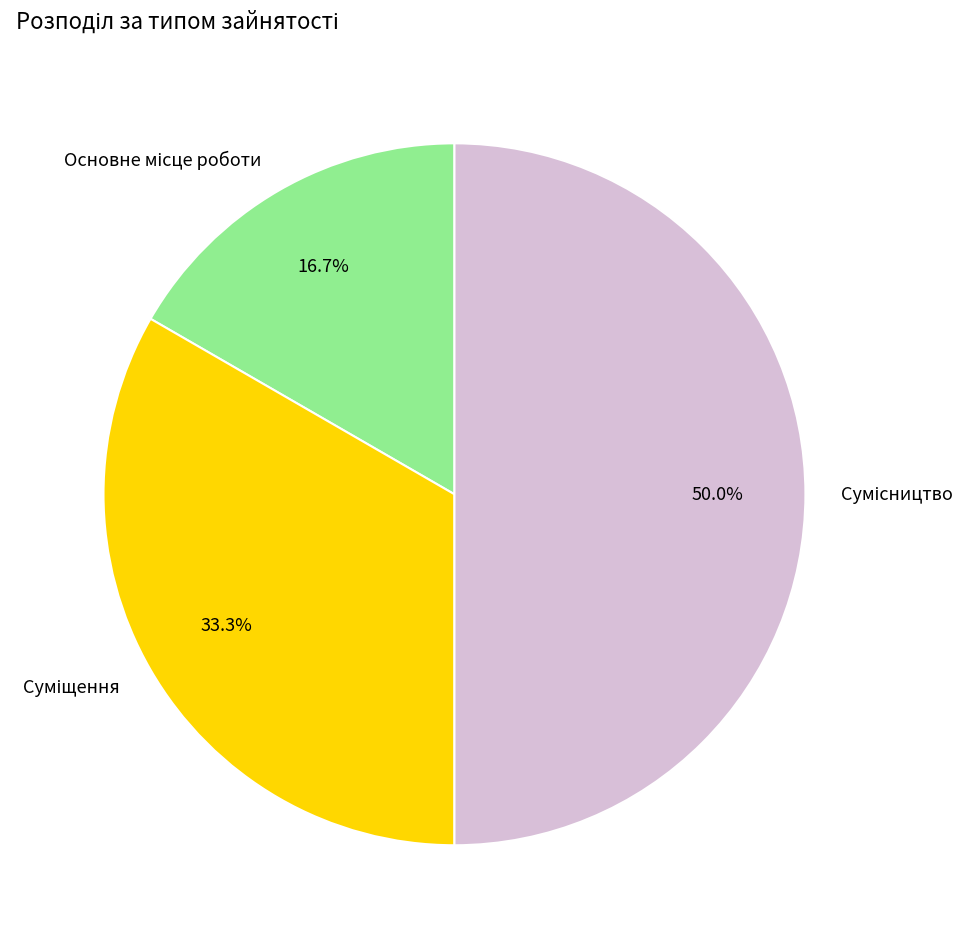

How many slices are in this pie chart?

3